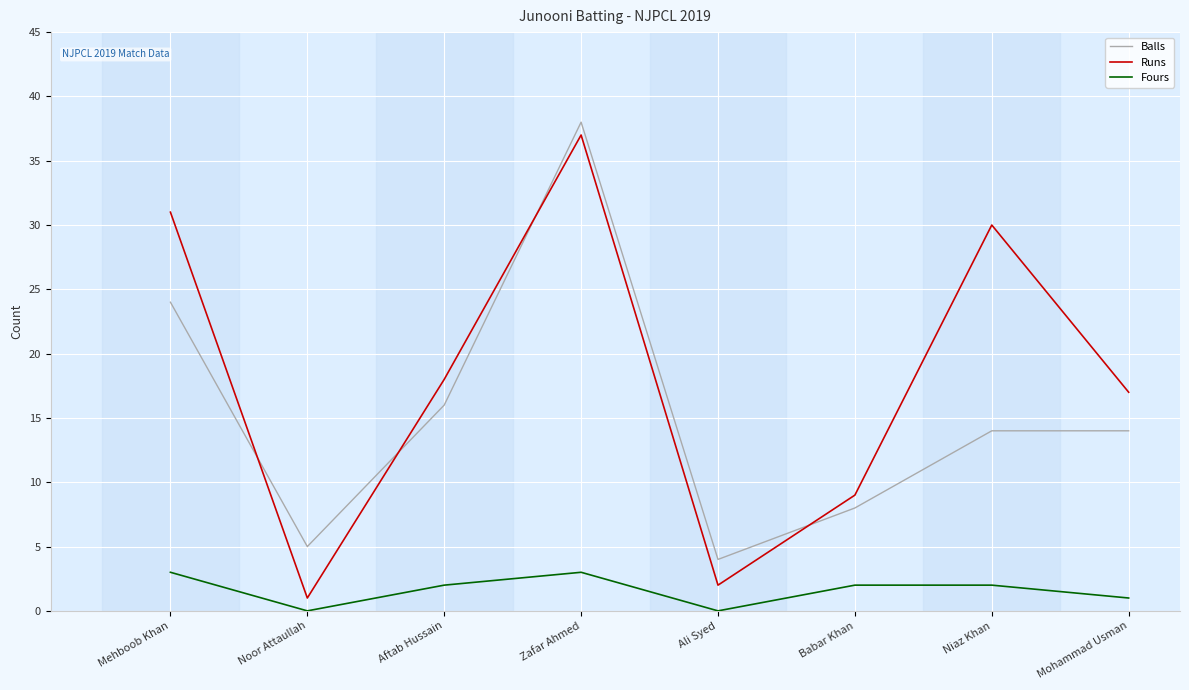

At which label does Runs first exceed 18?

Mehboob Khan